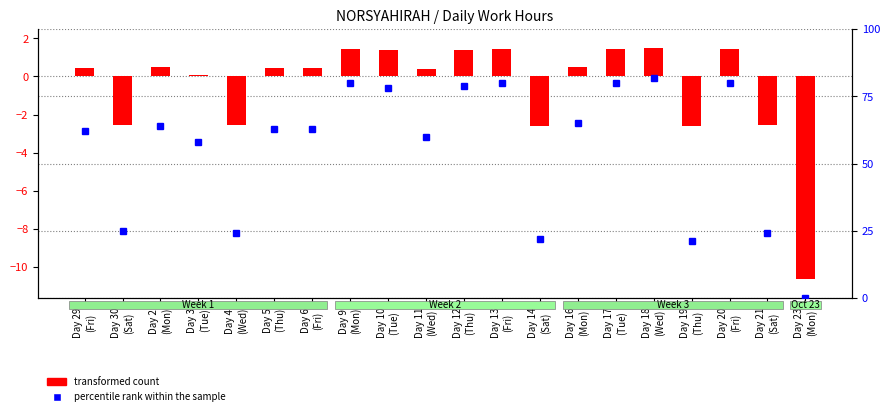

What is the sum of the transformed count values at Day 23
(Mon) and Day 29
(Fri)?

-10.2